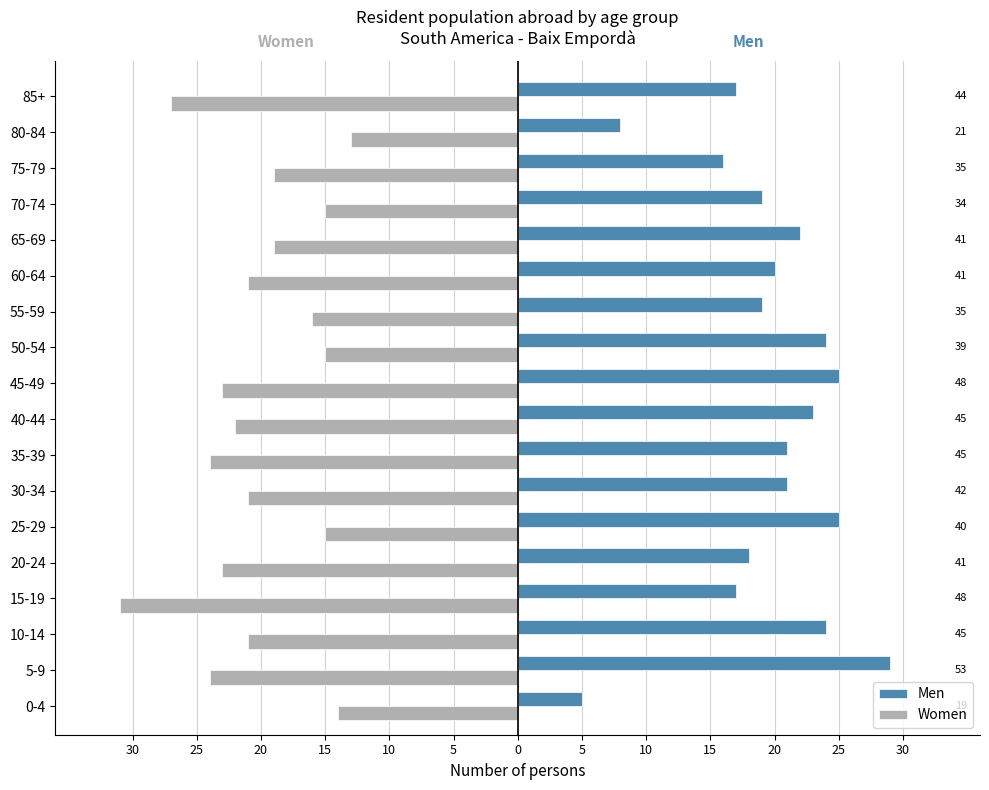

What are all the series names shown in the legend?

Men, Women